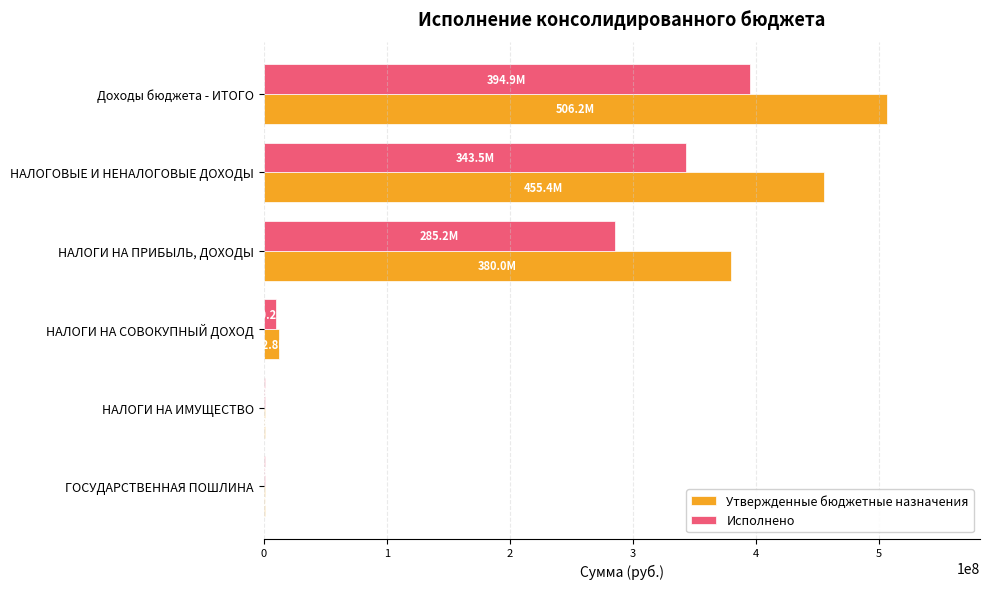

The Утвержденные бюджетные назначения series shows 641426807.4 at НАЛОГОВЫЕ И НЕНАЛОГОВЫЕ ДОХОДЫ. True or false?

False